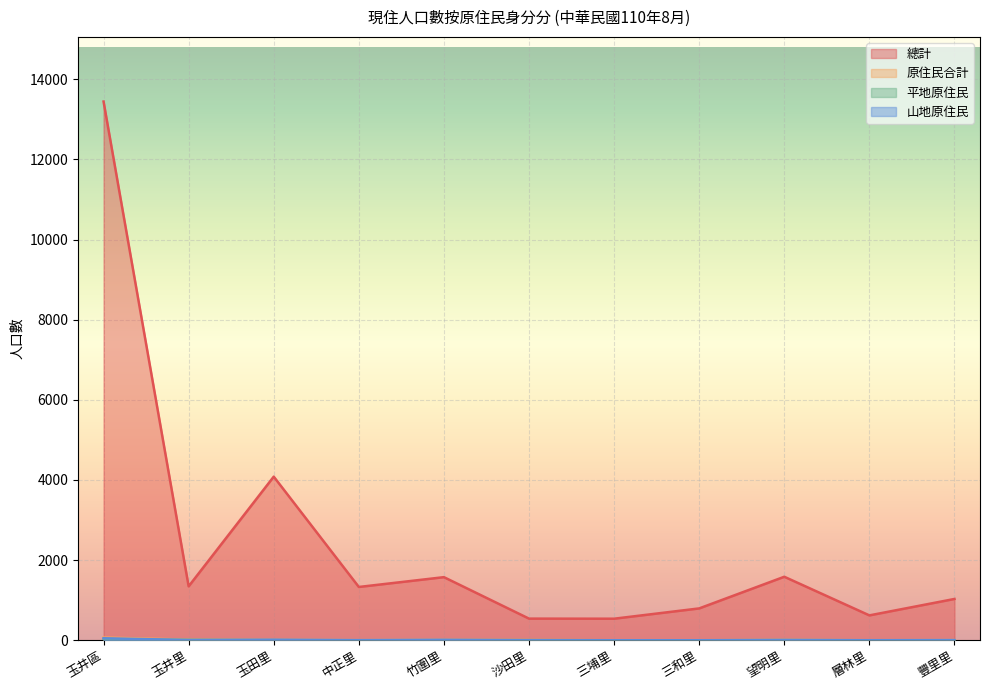

How many interior local valleys does the 山地原住民 series have?

3